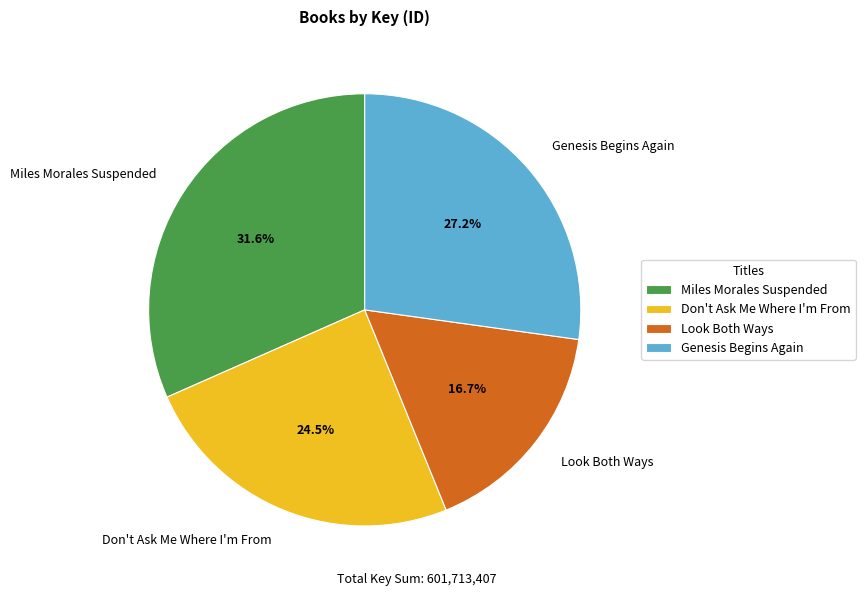

What percentage is the Genesis Begins Again slice, to the nearest percent?

27%